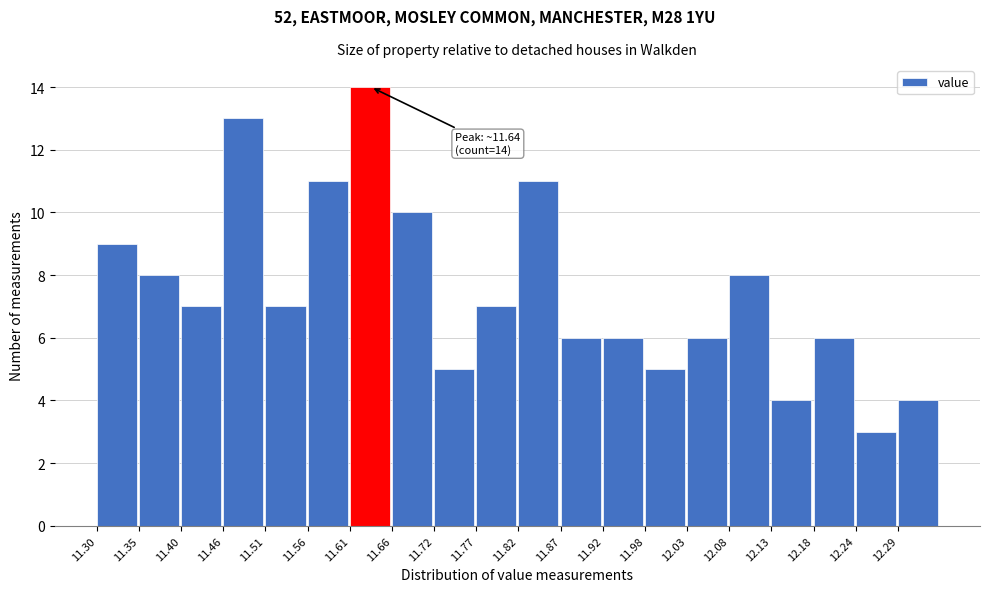

Over which range of the x-axis is the bar tallest?

11.612 to 11.664